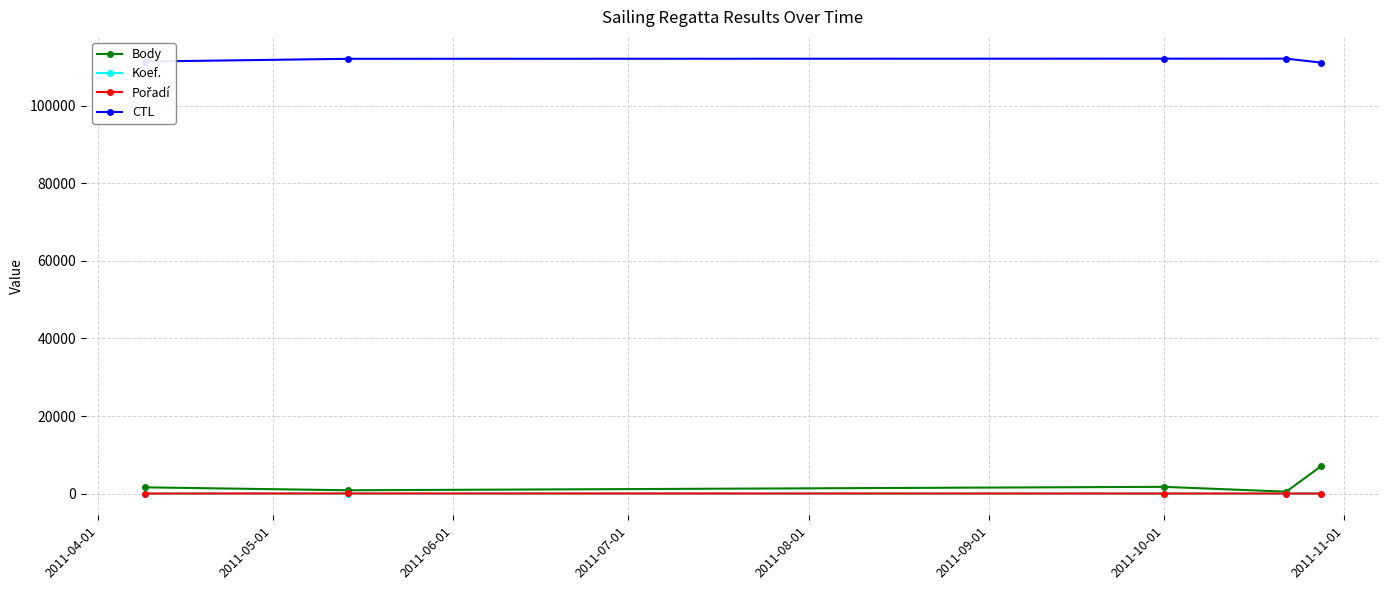

True or false: CTL and Body intersect in this chart.

False